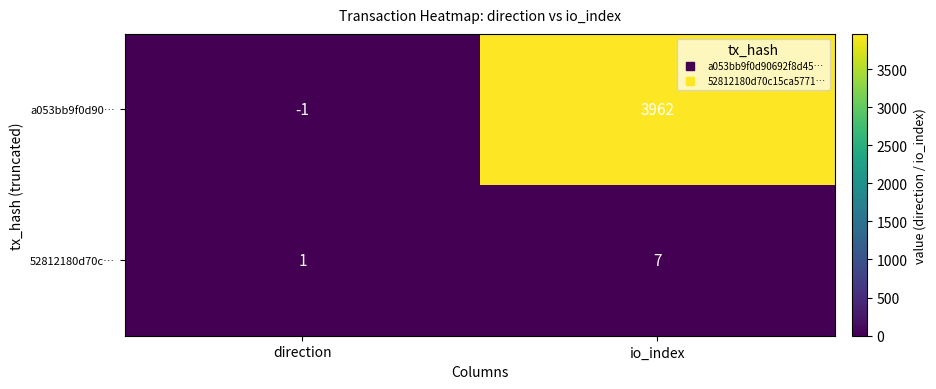

Rank the series at direction from lowest to highest value.

a053bb9f0d90…, 52812180d70c…